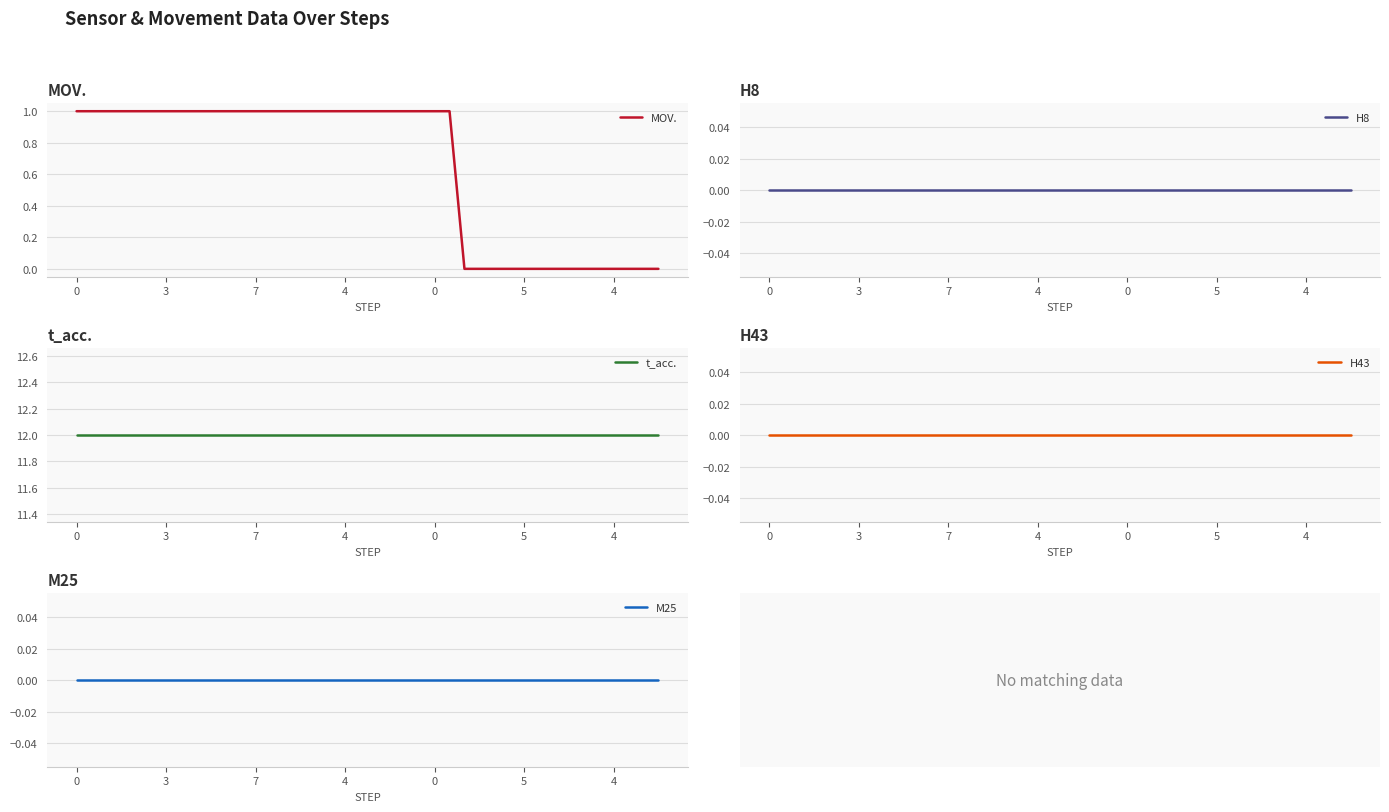

The value of H8 at 14 is 0. True or false?

True